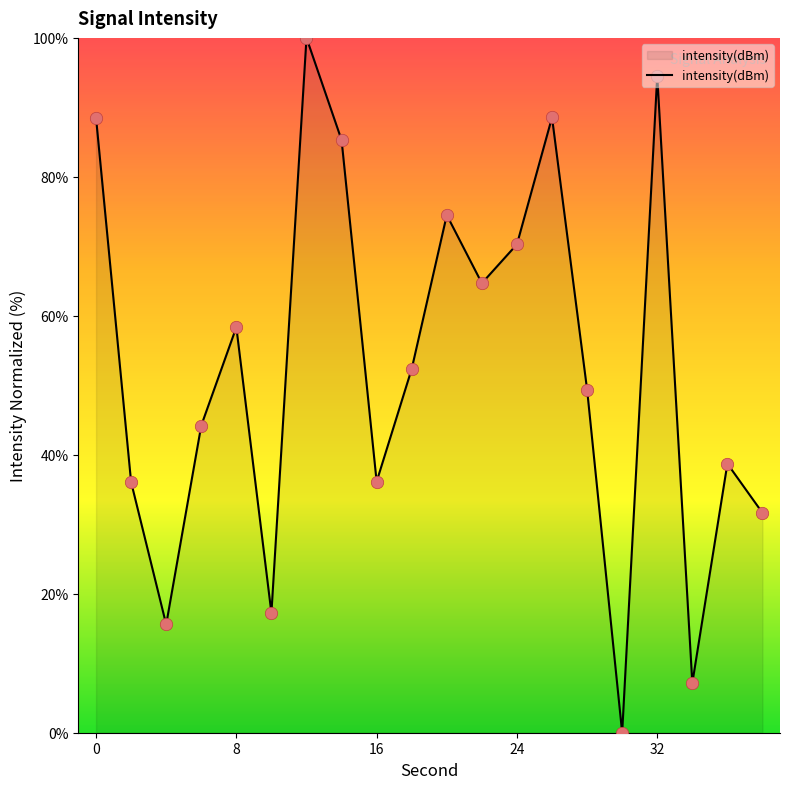

What is the difference between the maximum and minimum values?

100.0